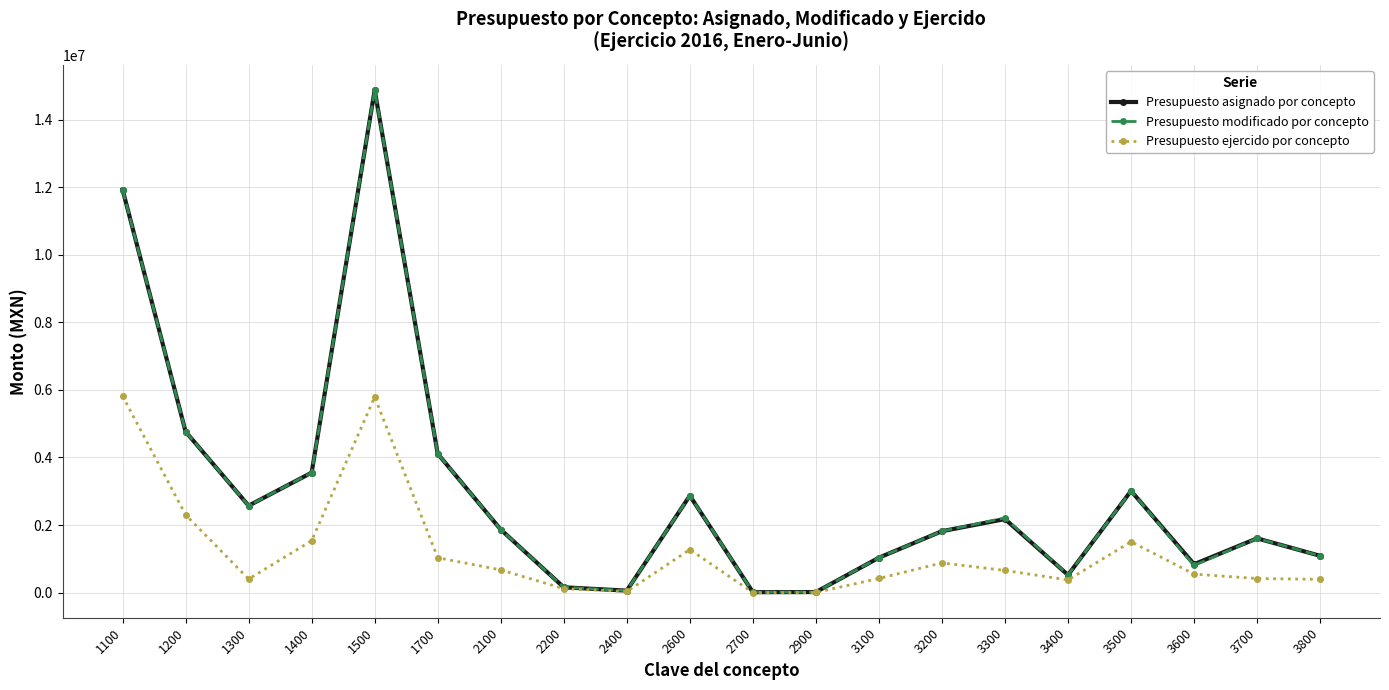

Does the chart have visible grid lines?

Yes